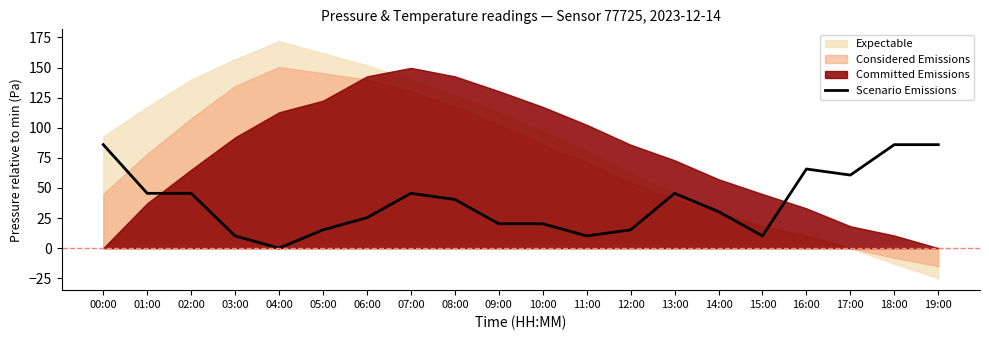

Reading left to right, extract all data points from this chart.

00:00=86.0	01:00=45.5	02:00=45.5	03:00=10.1	04:00=0.0	05:00=15.2	06:00=25.3	07:00=45.5	08:00=40.4	09:00=20.2	10:00=20.2	11:00=10.1	12:00=15.2	13:00=45.5	14:00=30.3	15:00=10.1	16:00=65.7	17:00=60.7	18:00=86.0	19:00=86.0